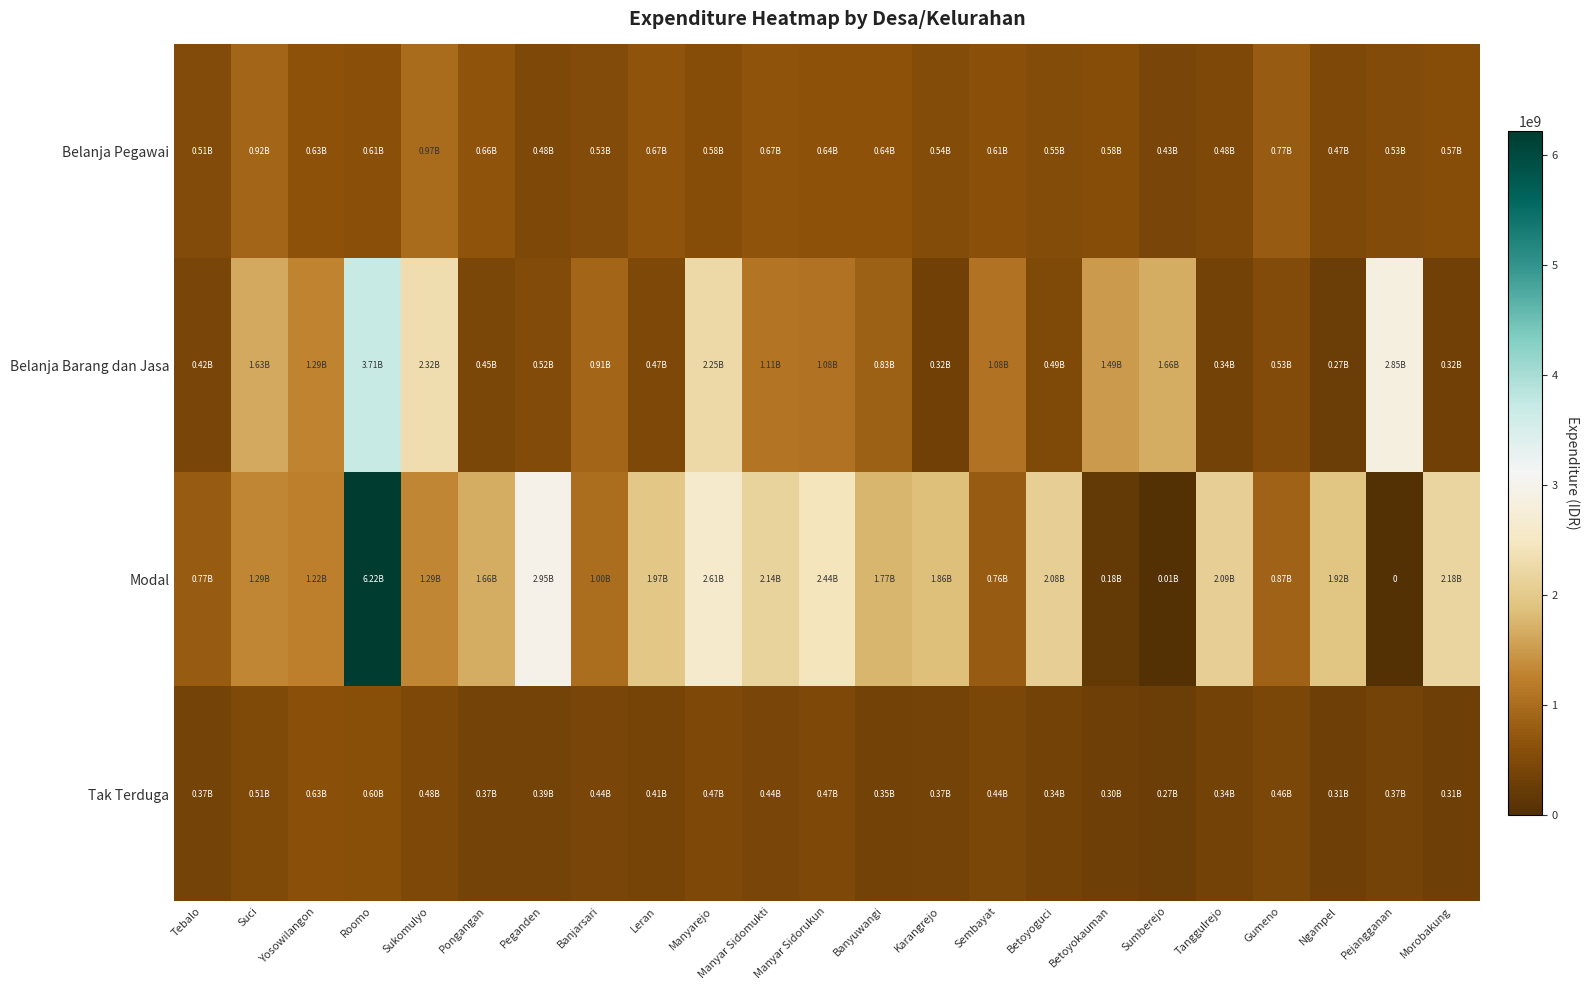

What is the difference between the Belanja Barang dan Jasa values at Betoyoguci and Sumberejo?

1162780662